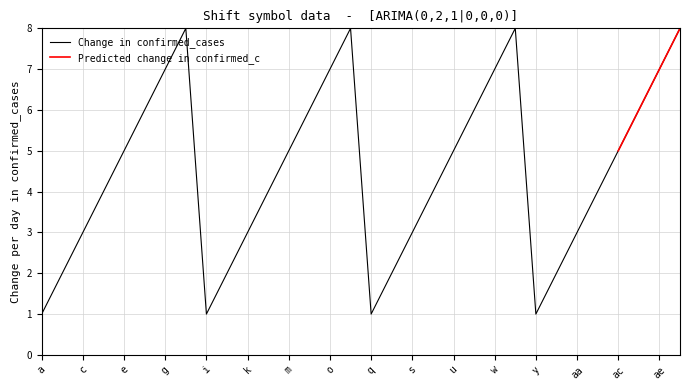

How many interior local valleys (lower than both neighbors) does the data have?

3